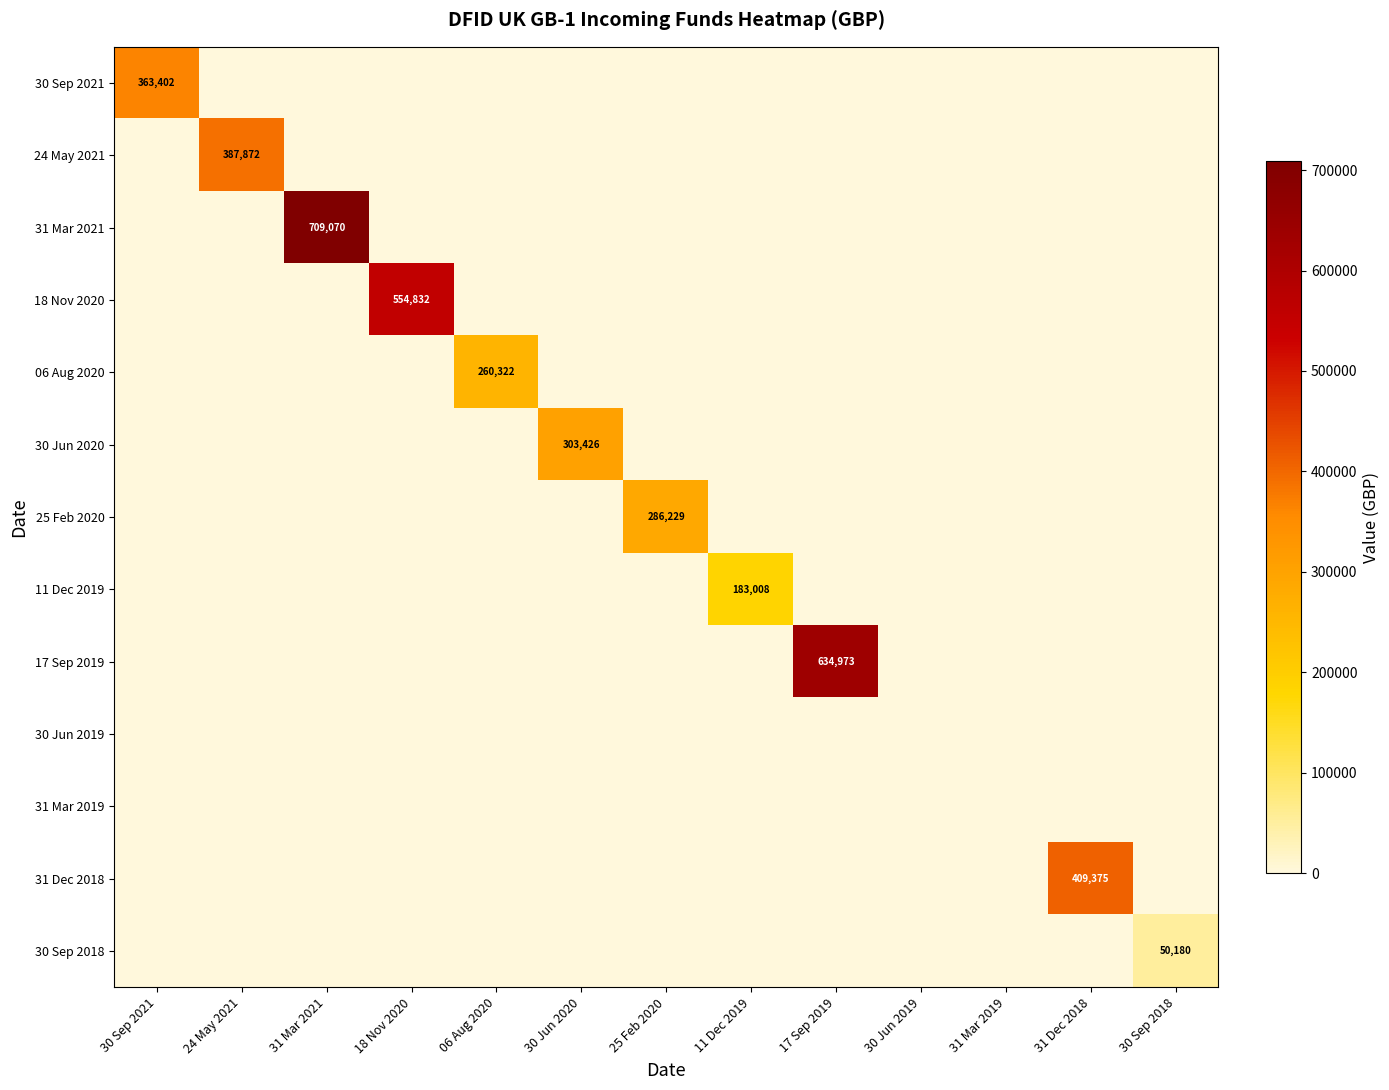

True or false: 30 Sep 2018 has a value of 50180 at 30 Sep 2018.

True